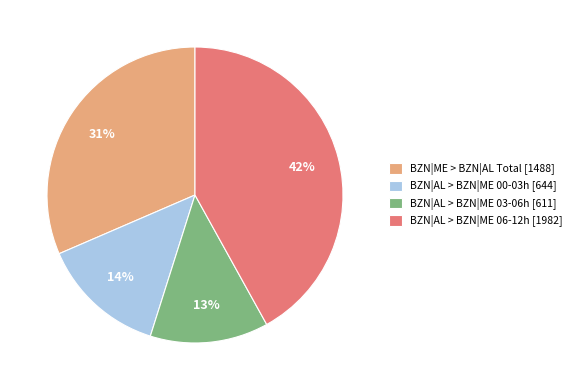

What is the ratio of the value at BZN|AL > BZN|ME 03-06h [611] to the value at BZN|AL > BZN|ME 06-12h [1982]?

0.3